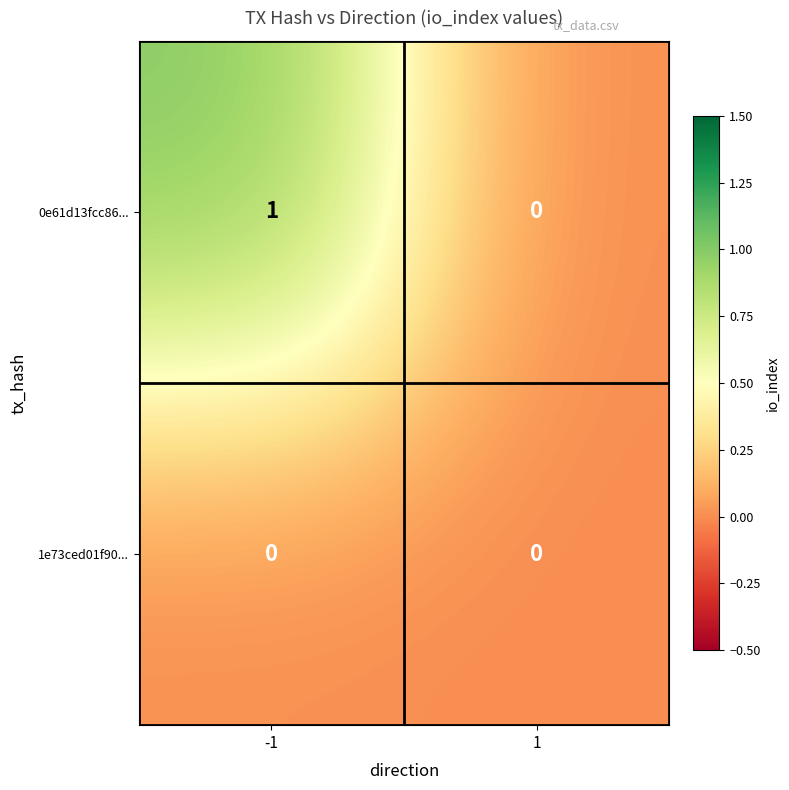

Rank the series by their average value, from highest to lowest.

0e61d13fcc86..., 1e73ced01f90...